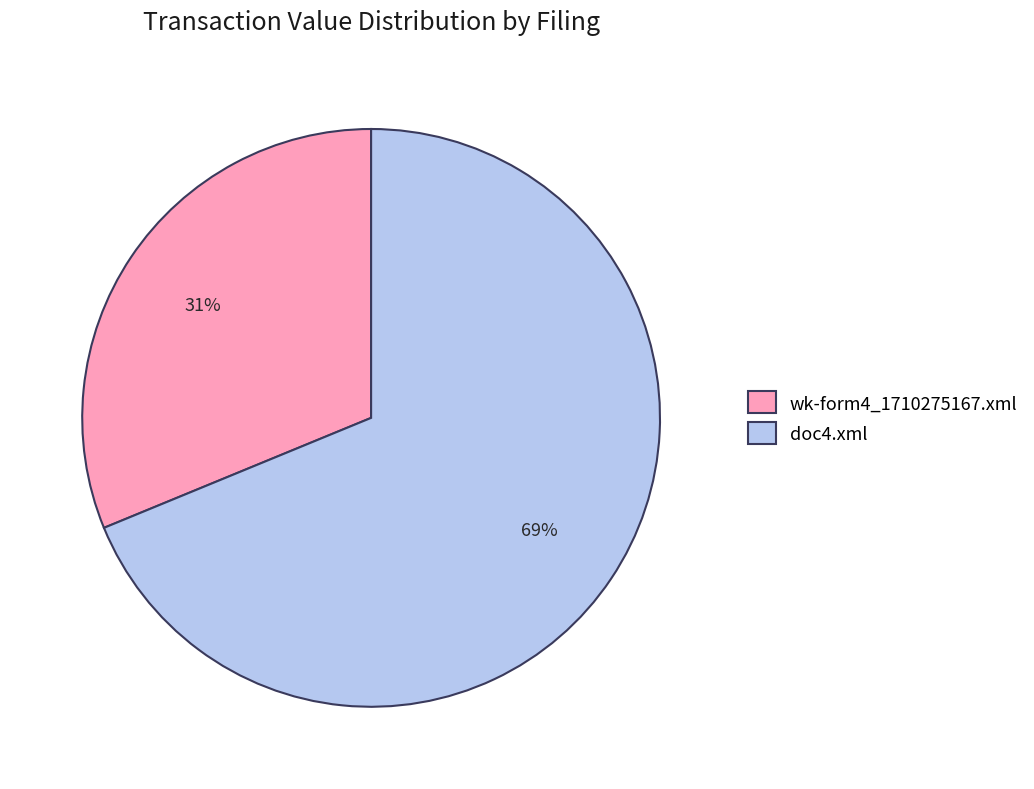

To the nearest percent, what percentage of the pie is doc4.xml?

69%